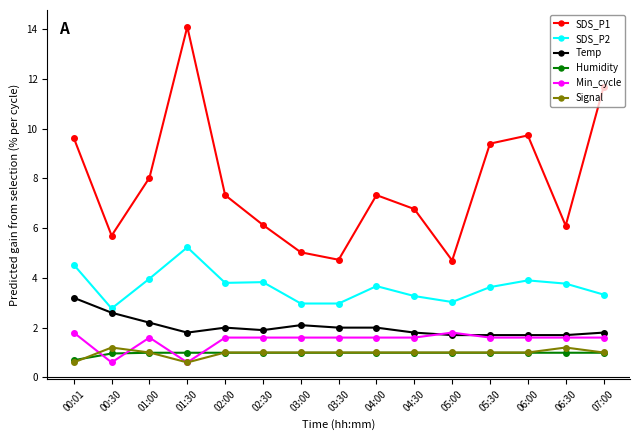

True or false: Humidity and SDS_P1 cross at least once.

False